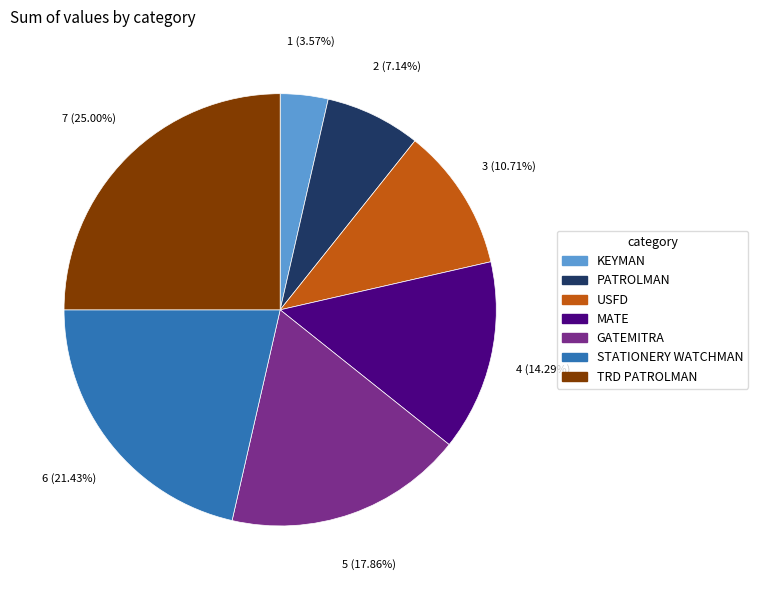

Which has a higher value, GATEMITRA or MATE?

GATEMITRA